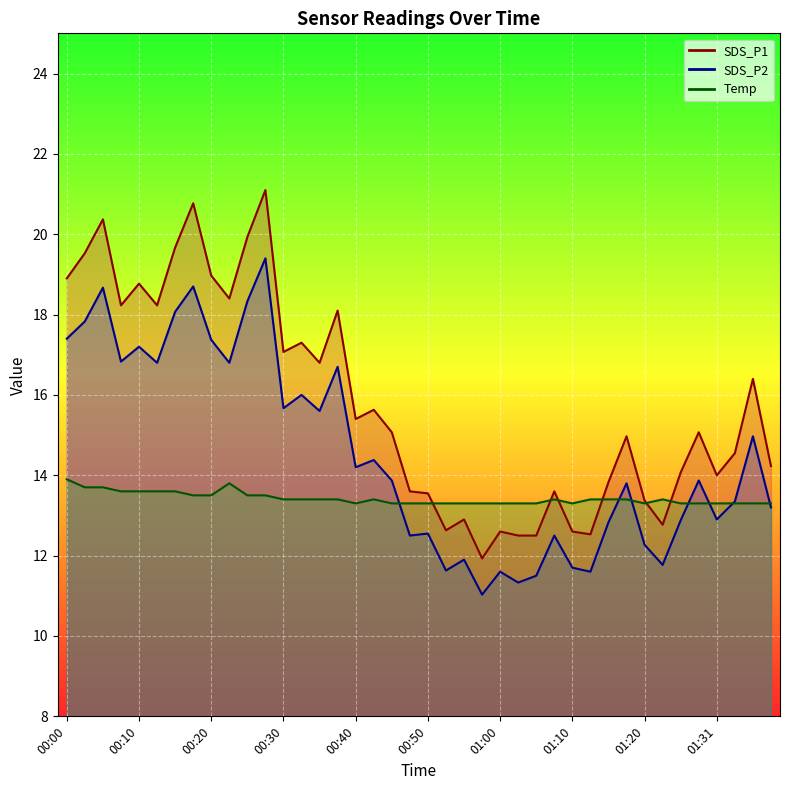

True or false: Temp has a value of 13.4 at 00:32.

True